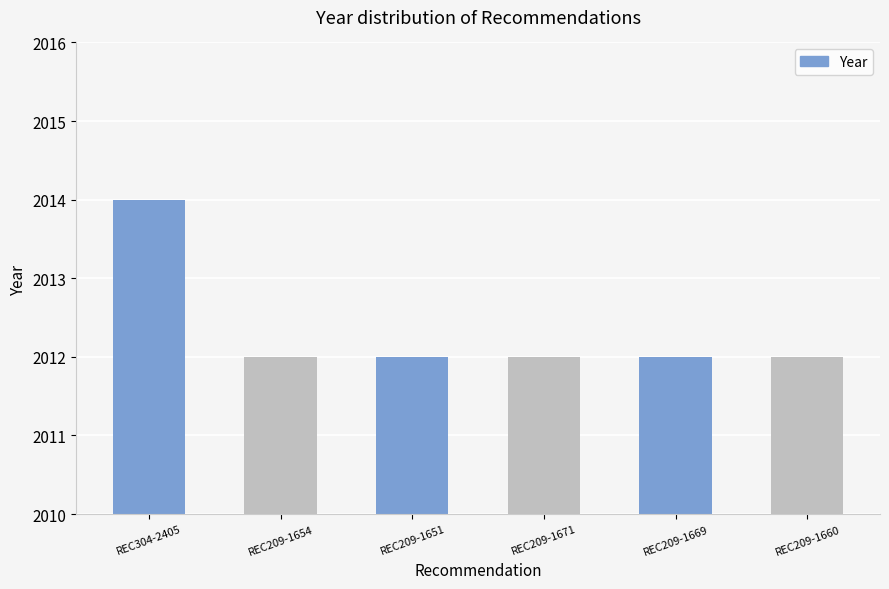

What is the average value?

2012